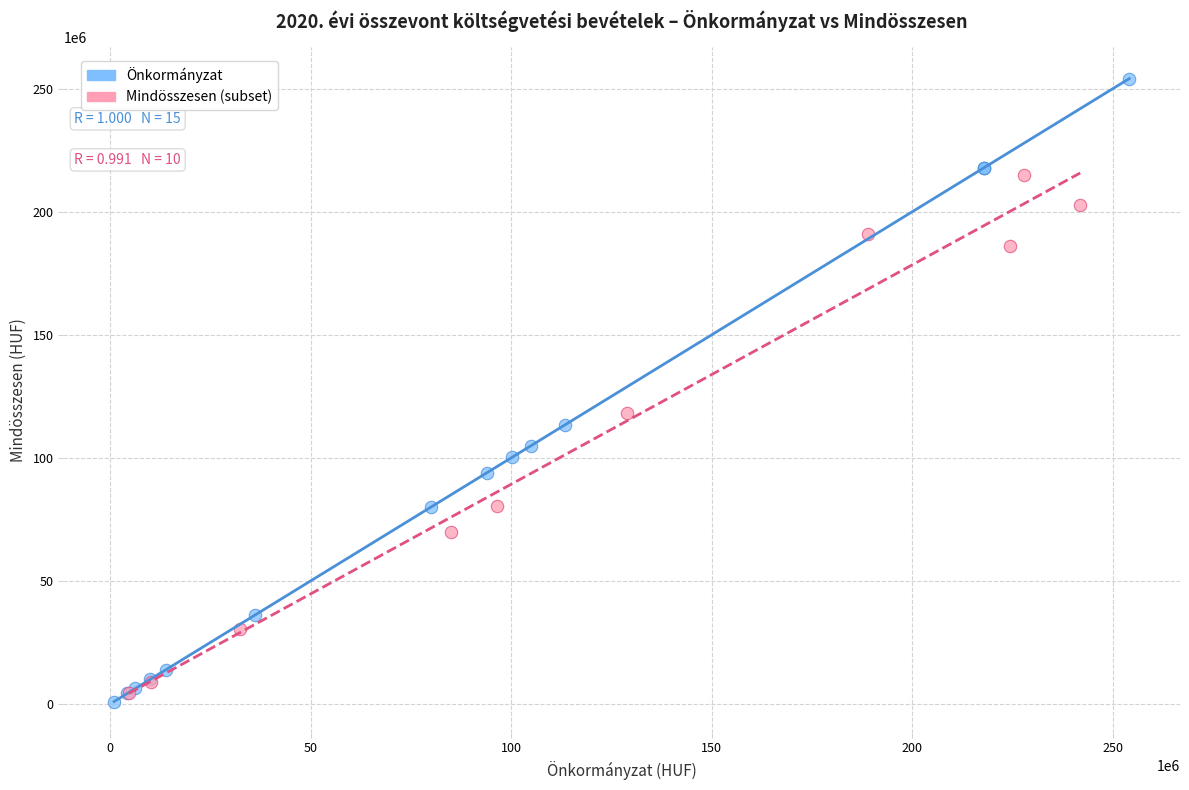

Which series has the largest Y range (max minus min)?

Önkormányzat